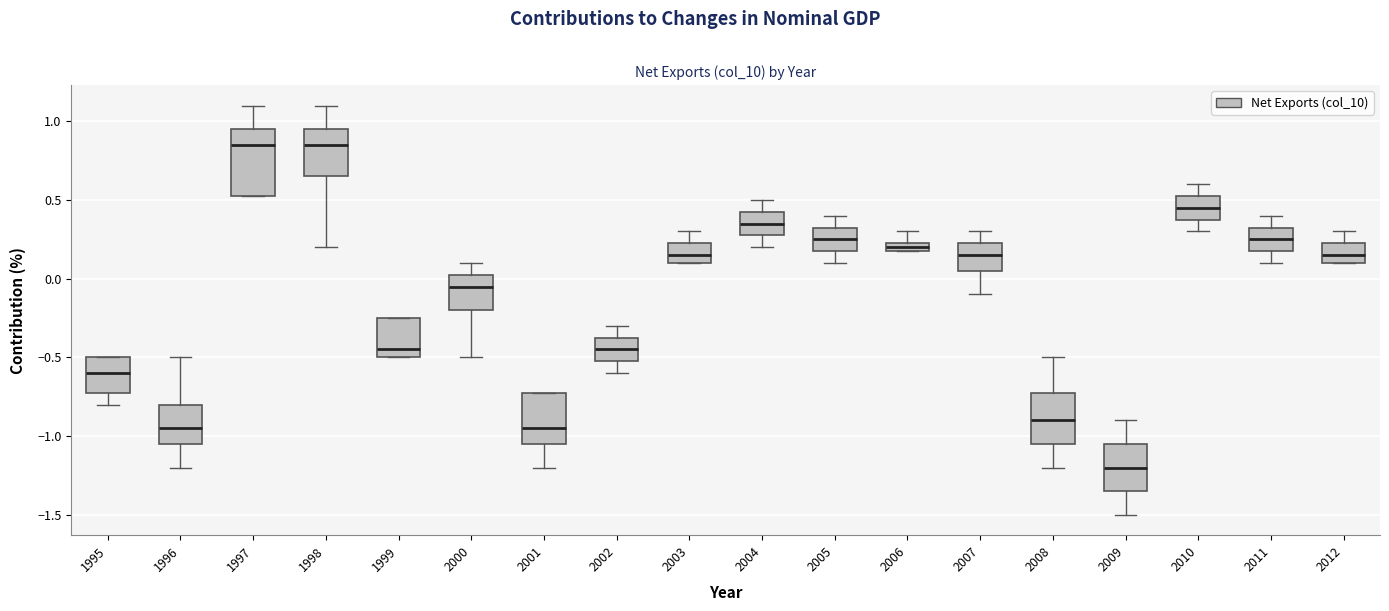

Comparing the boxes themselves (not the whiskers), which one is the tallest?

1997